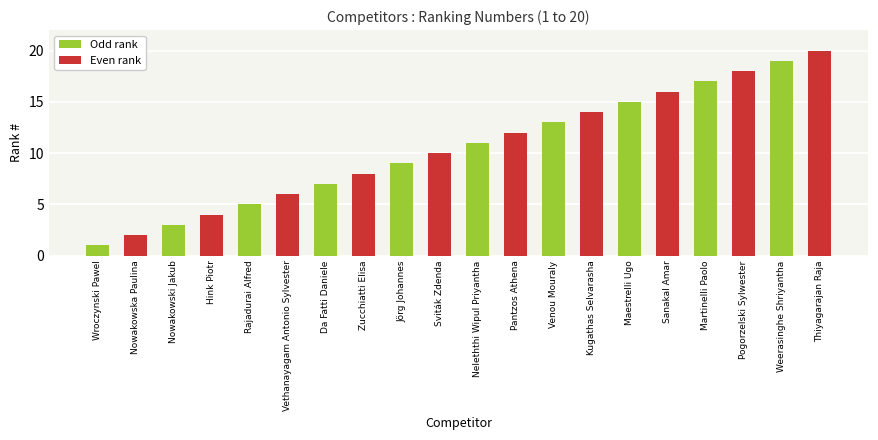

At which category is the sum across all series the highest?

Weerasinghe Shriyantha